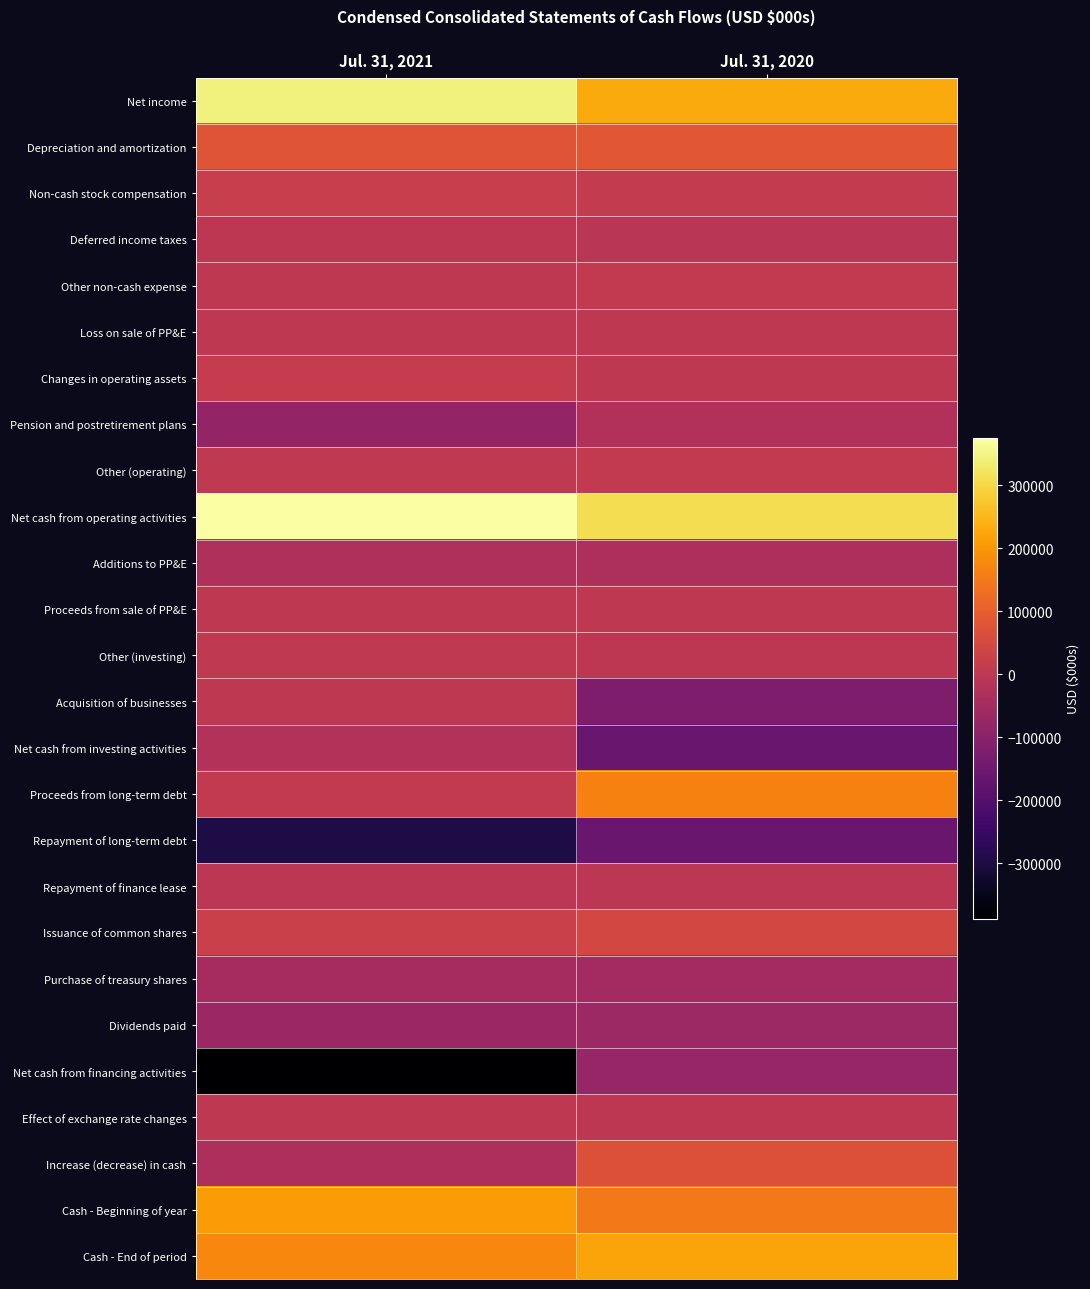

At which category is the sum across all series the highest?

Jul. 31, 2020